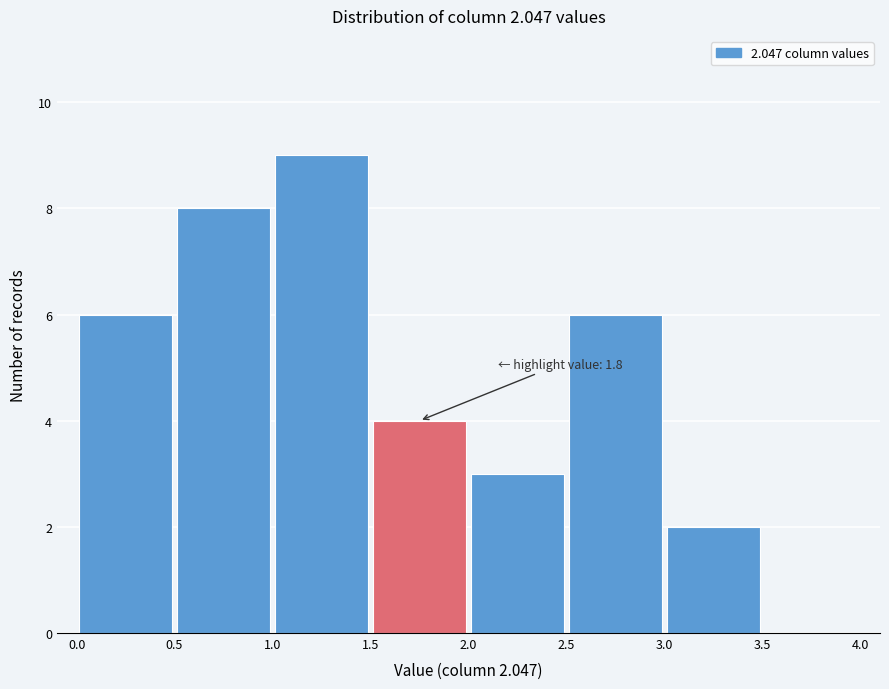

Which range on the x-axis has the tallest bar?

1.0 to 1.5